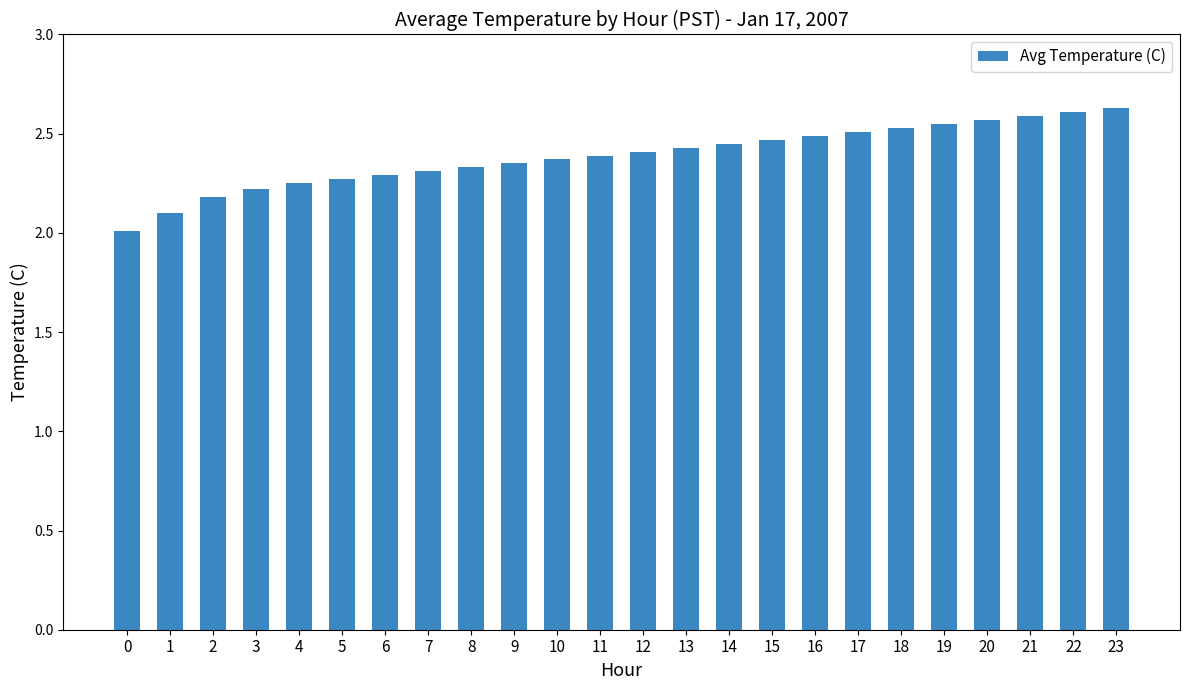

Which has a higher value, 14 or 21?

21